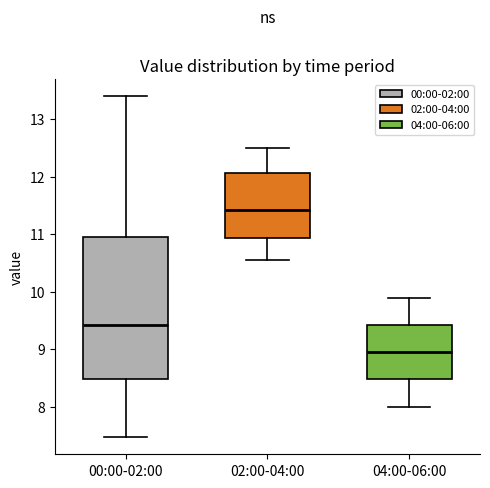

Where is the lower edge of the box for 00:00-02:00 on the y-axis? The values are not printed on the chart, so give them approximately, as read against the axis.

8.5